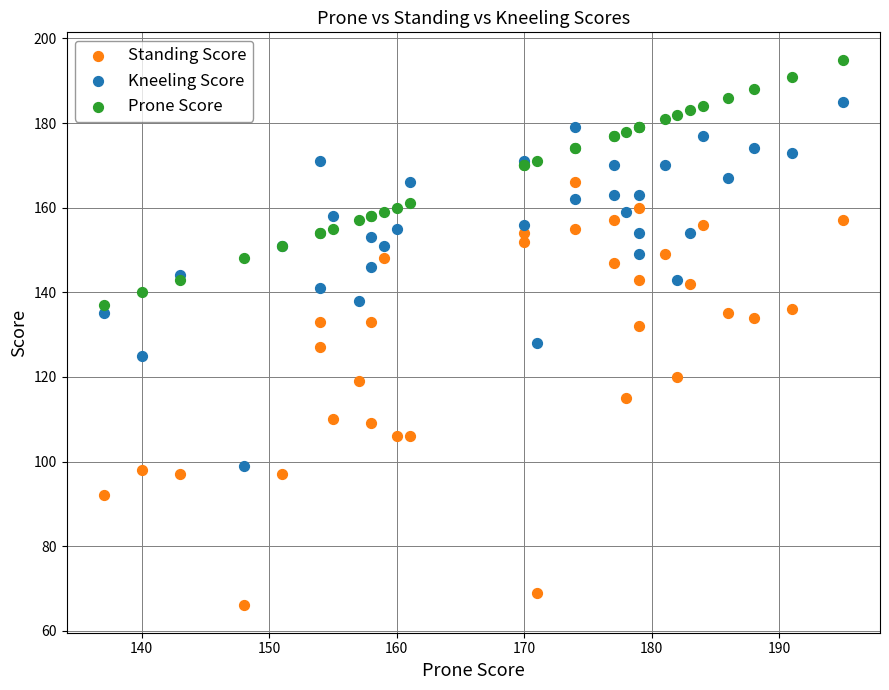

Which series contains the lowest Y value?

Standing Score